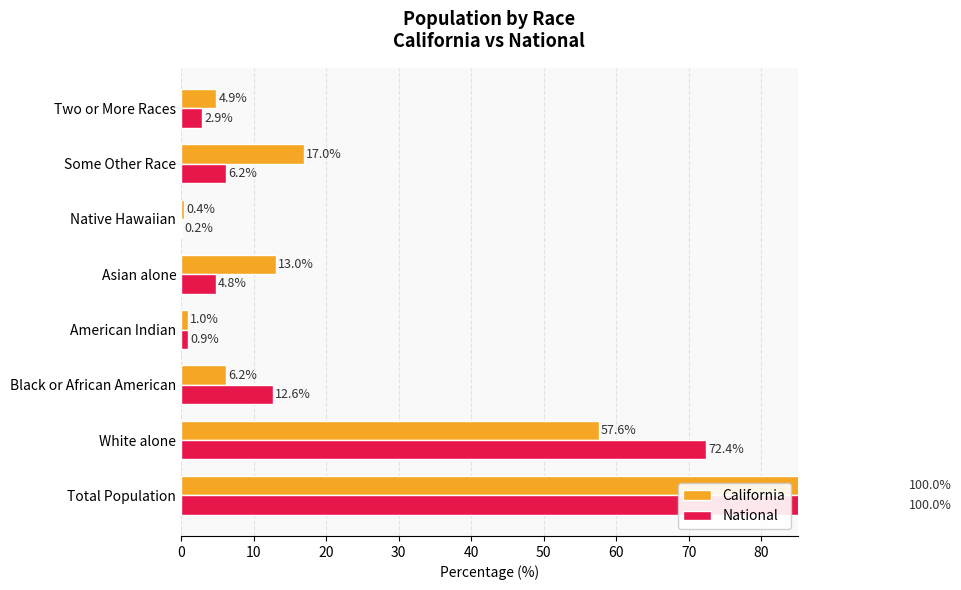

How many data points in California are above 13?

4